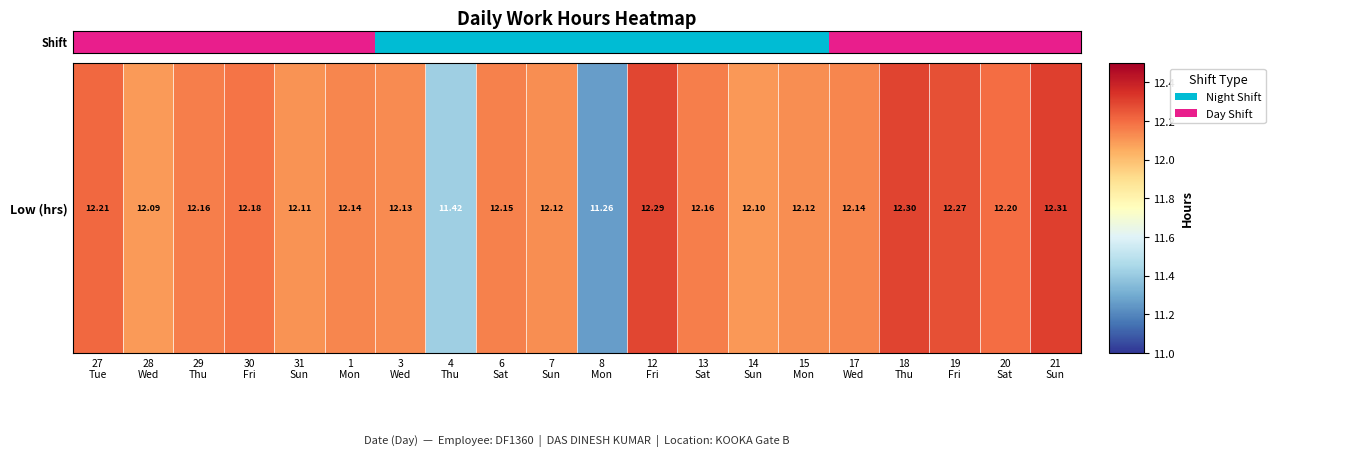

Where is the data nearest to the value 9?

7
Sun